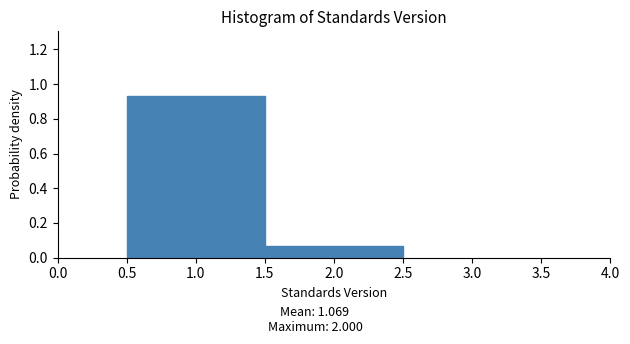

Reading left to right, transcribe this chart: for each bar, give the range it covers on the x-axis and its height. The values are not printed on the chart, so give them approximately, as read against the axis.

0.5 to 1.5: 0.94
1.5 to 2.5: 0.06